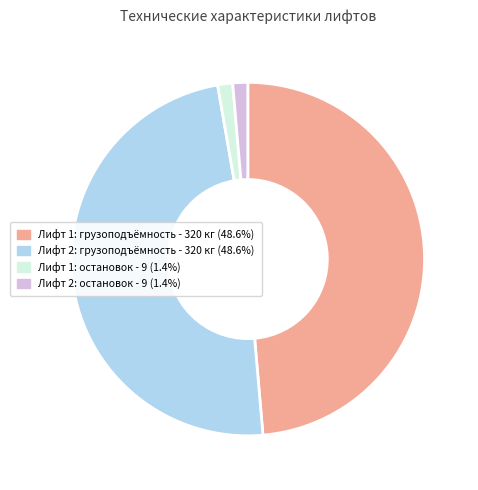

Is there any slice that represents more than half of the pie?

No